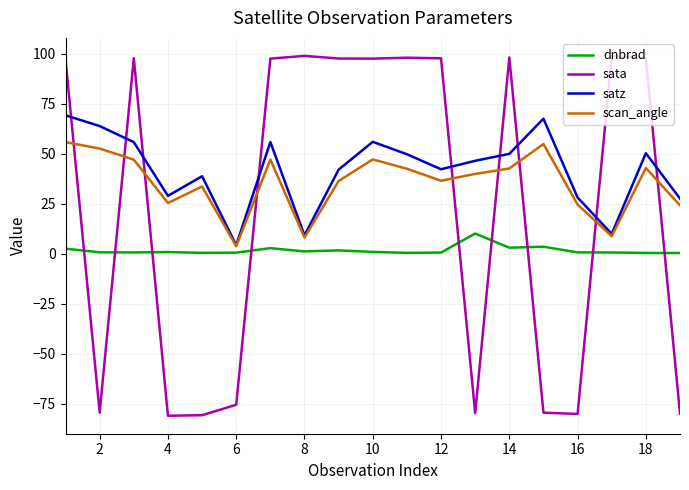

Rank the series by their average value, from highest to lowest.

satz, scan_angle, sata, dnbrad